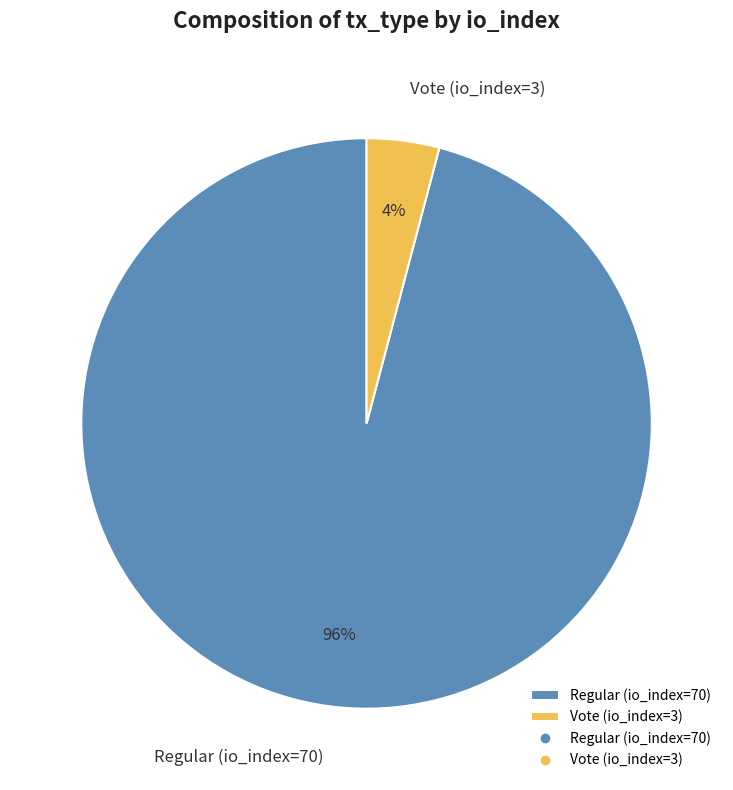

Is it true that Vote (io_index=3) is 4% of the pie?

True